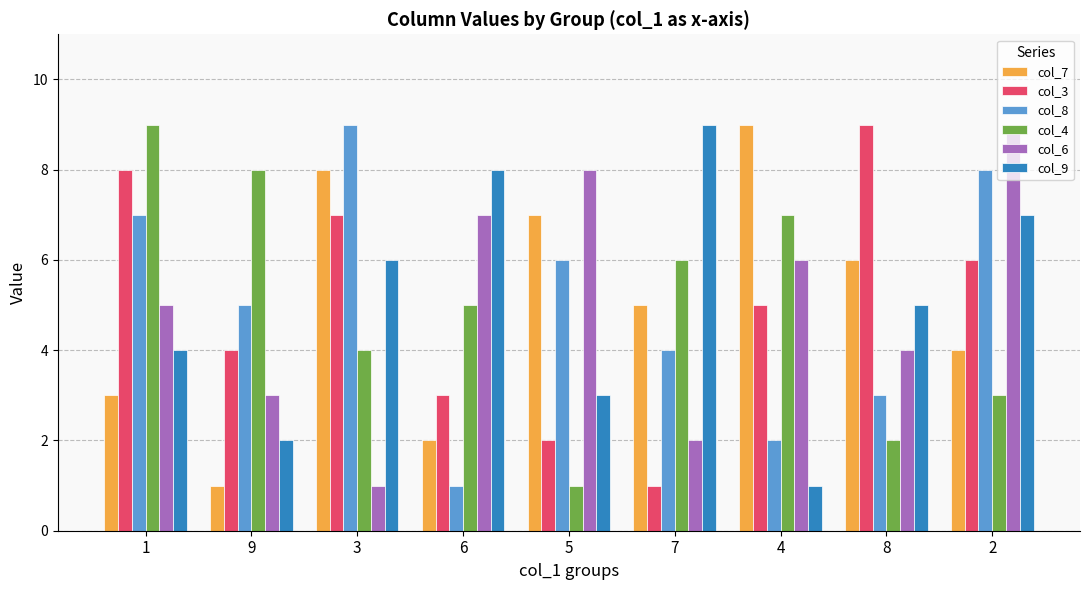

Reading left to right, what are all the values shown in this chart?

col_7: 3	1	8	2	7	5	9	6	4
col_3: 8	4	7	3	2	1	5	9	6
col_8: 7	5	9	1	6	4	2	3	8
col_4: 9	8	4	5	1	6	7	2	3
col_6: 5	3	1	7	8	2	6	4	9
col_9: 4	2	6	8	3	9	1	5	7